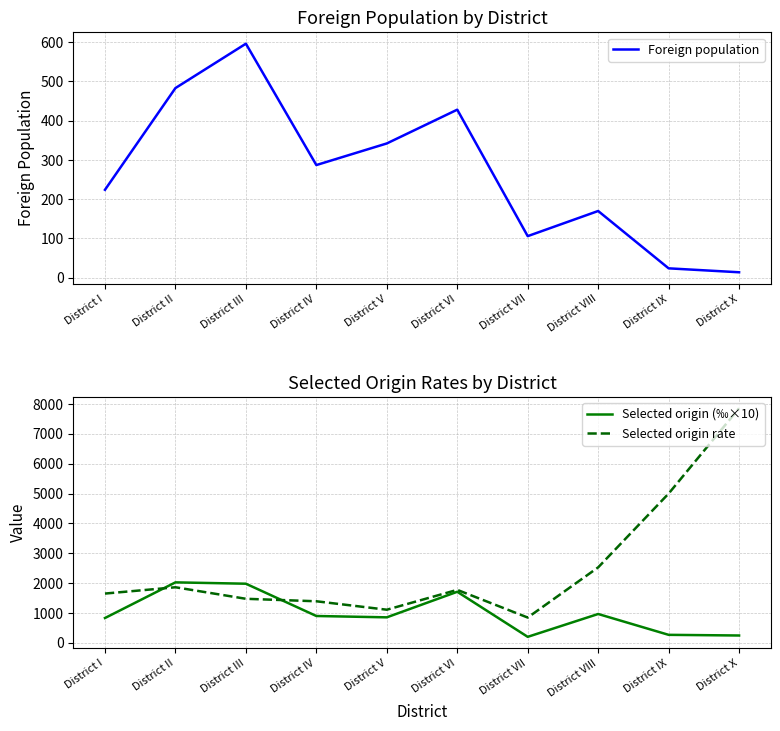

How many values in the Selected origin rate series exceed 1776?

4